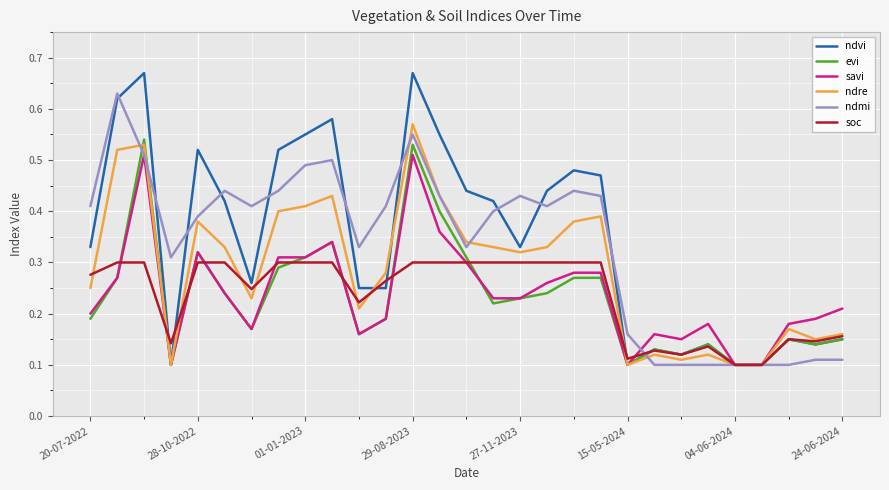

Does the chart have visible grid lines?

Yes